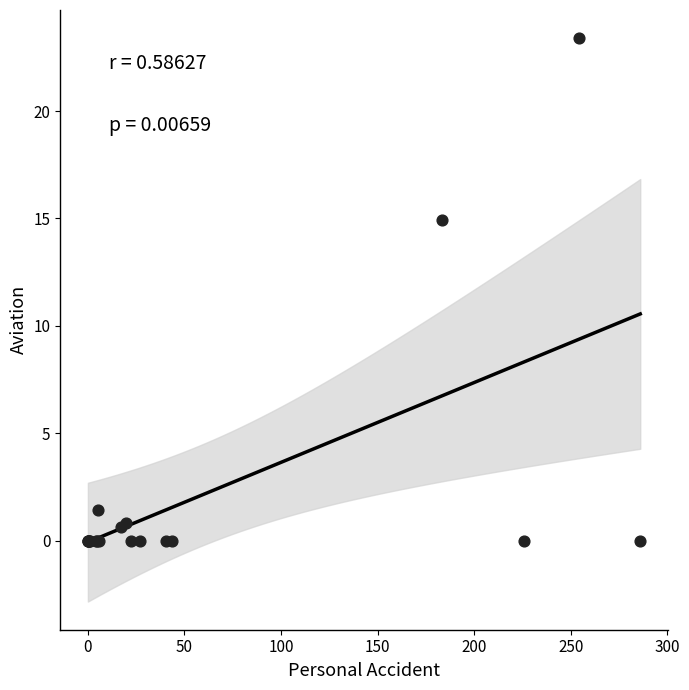

What Y value in the scatter plot is closest to 11?

14.9